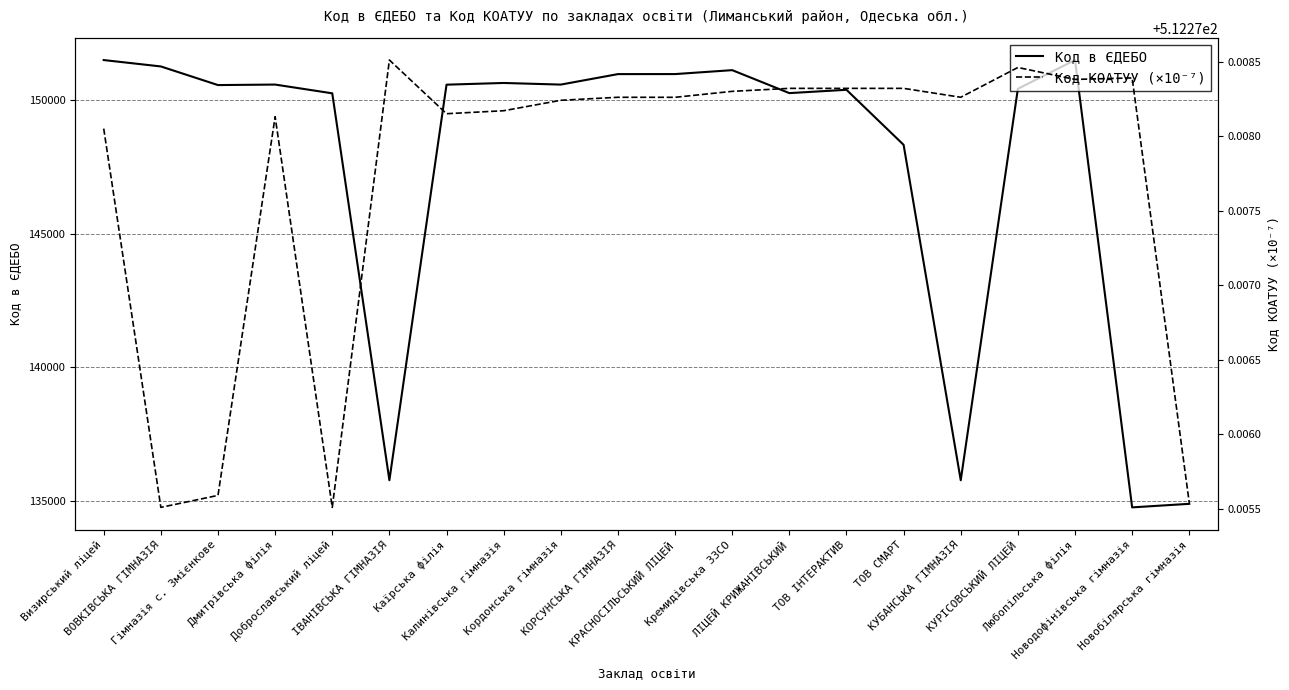

True or false: Код в ЄДЕБО has more than 1 interior local peaks.

True